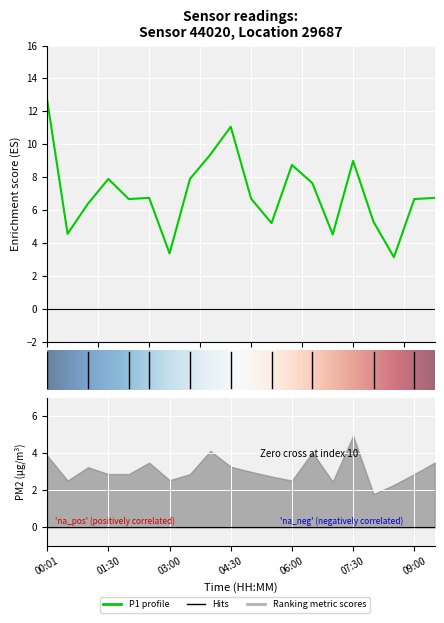

Rank the categories by value from highest to lowest.

P1, 9, 8, 15, 12, 3, 7, 13, 5, 19, 10, 4, 18, 2, 16, 11, P2, 14, 6, 17